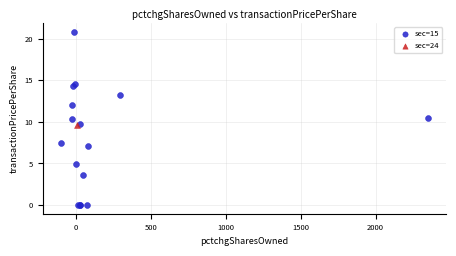

What are all the series names shown in the legend?

sec=15, sec=24